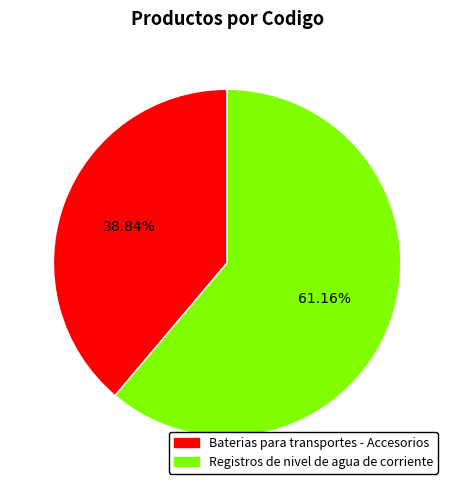

Which has a higher value, Registros de nivel de agua de corriente or Baterias para transportes - Accesorios?

Registros de nivel de agua de corriente